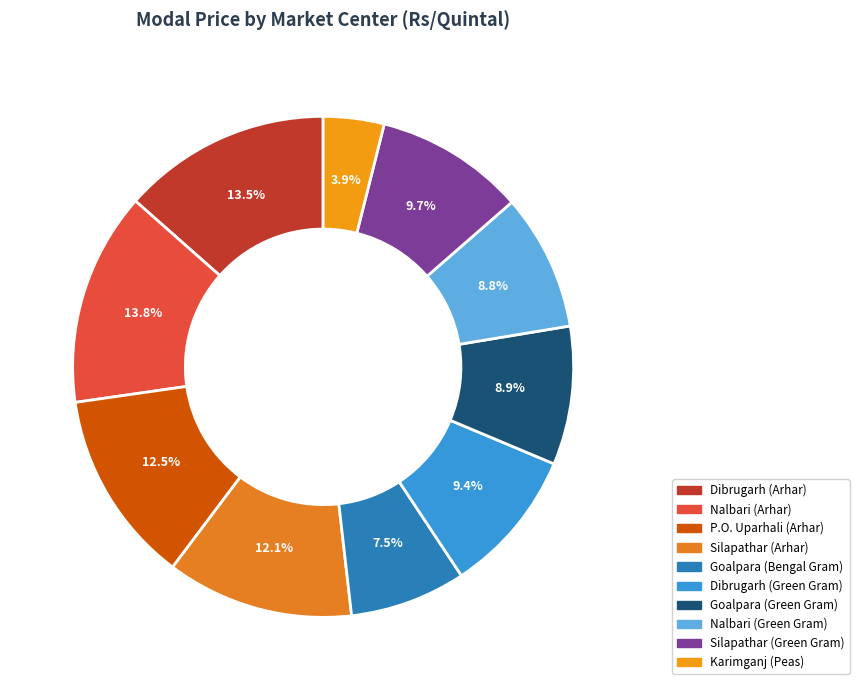

How many segments does this pie chart have?

10